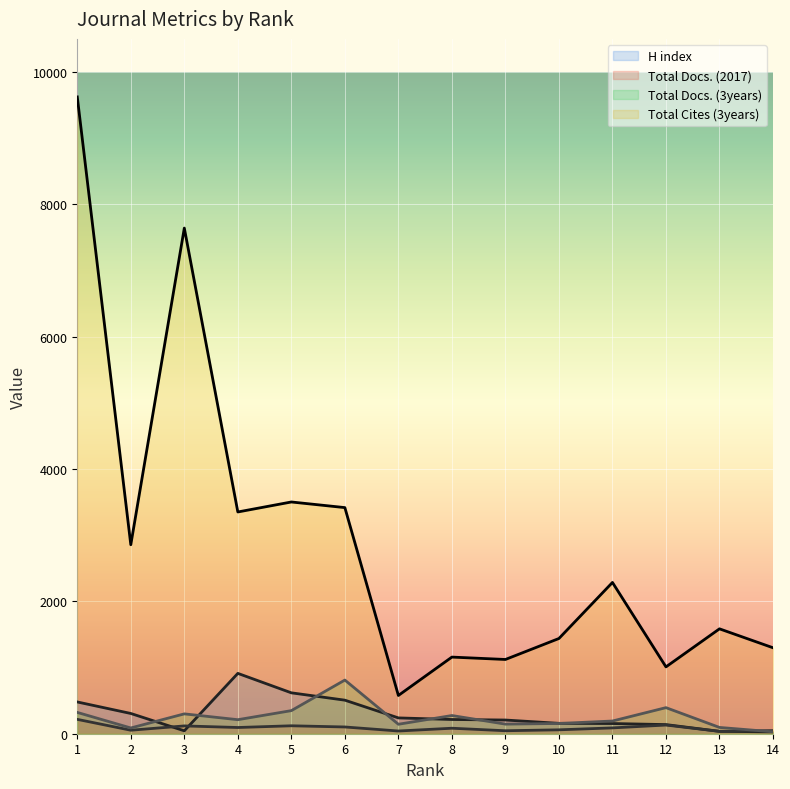

True or false: Total Cites (3years) has a value of 1585 at 13.

True